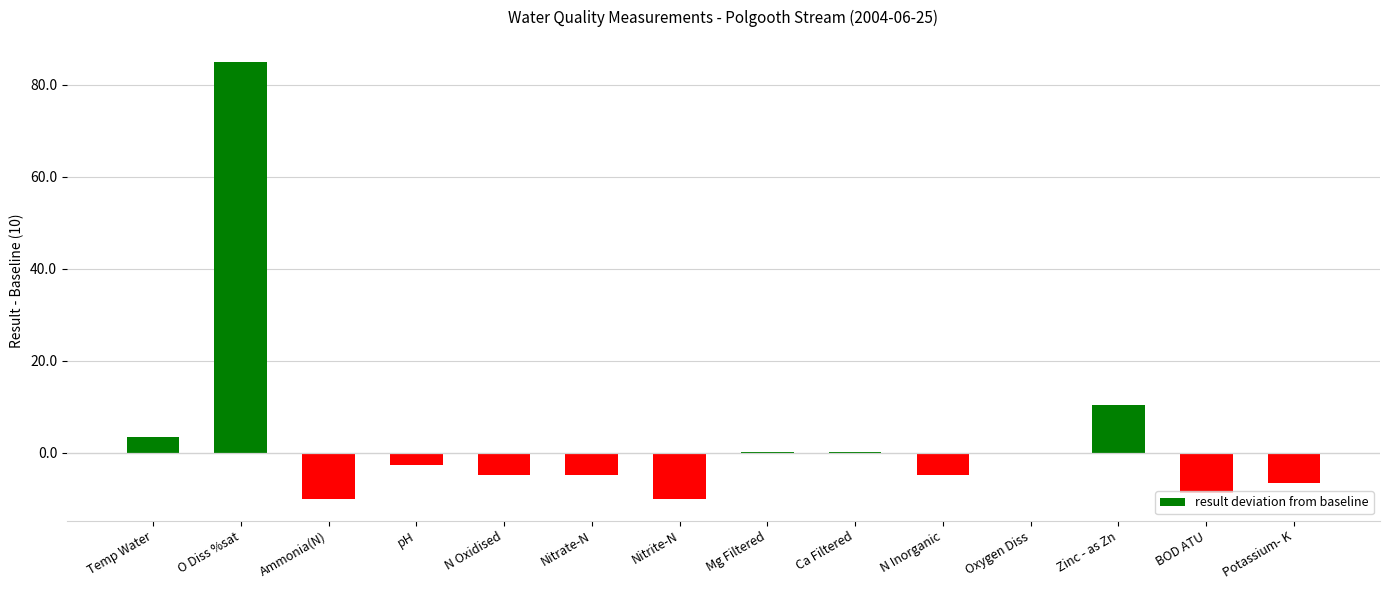

What is the greatest value displayed?

85.0